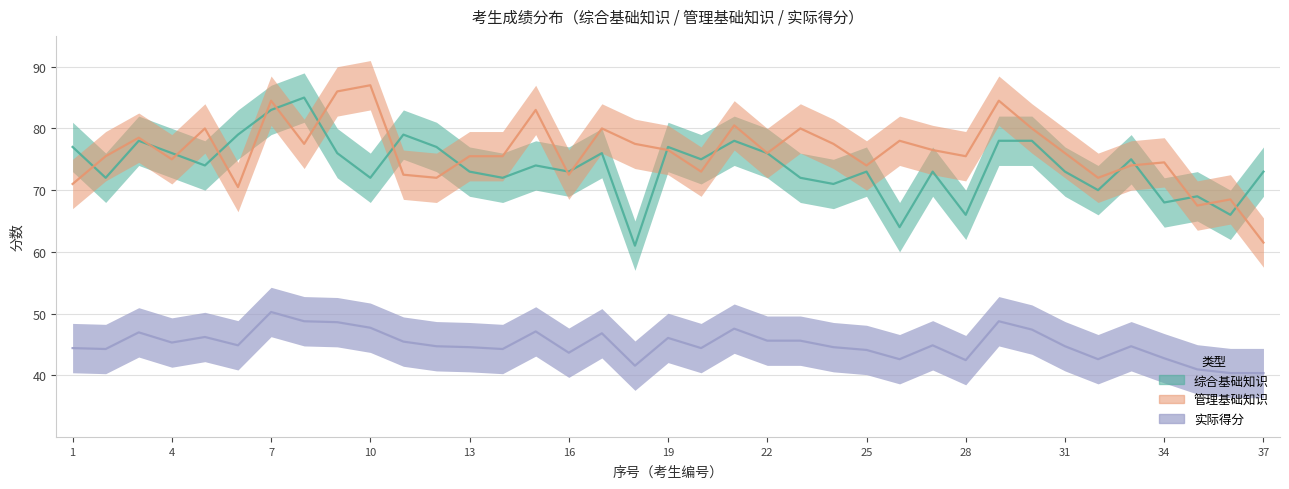

At which label does 管理基础知识 first exceed 76?

3